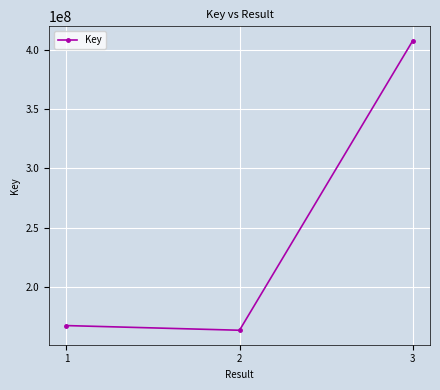

Rank the categories by value from lowest to highest.

2, 1, 3